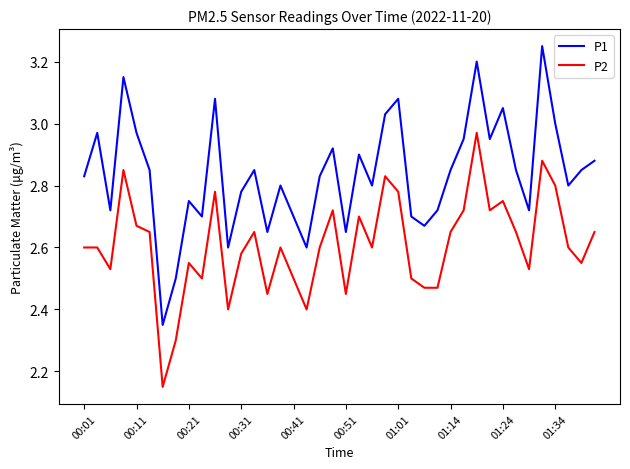

Does the chart display data point markers on the line(s)?

No